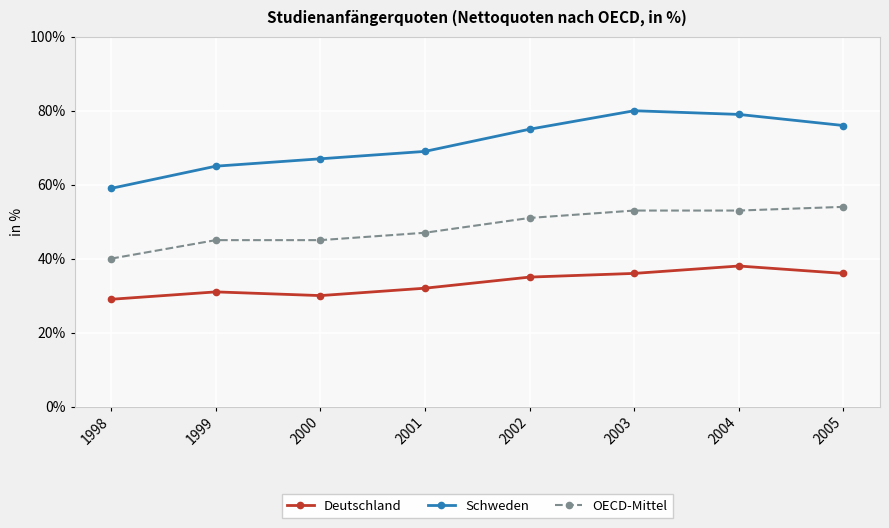

What is the total value across all series at 2005?

166